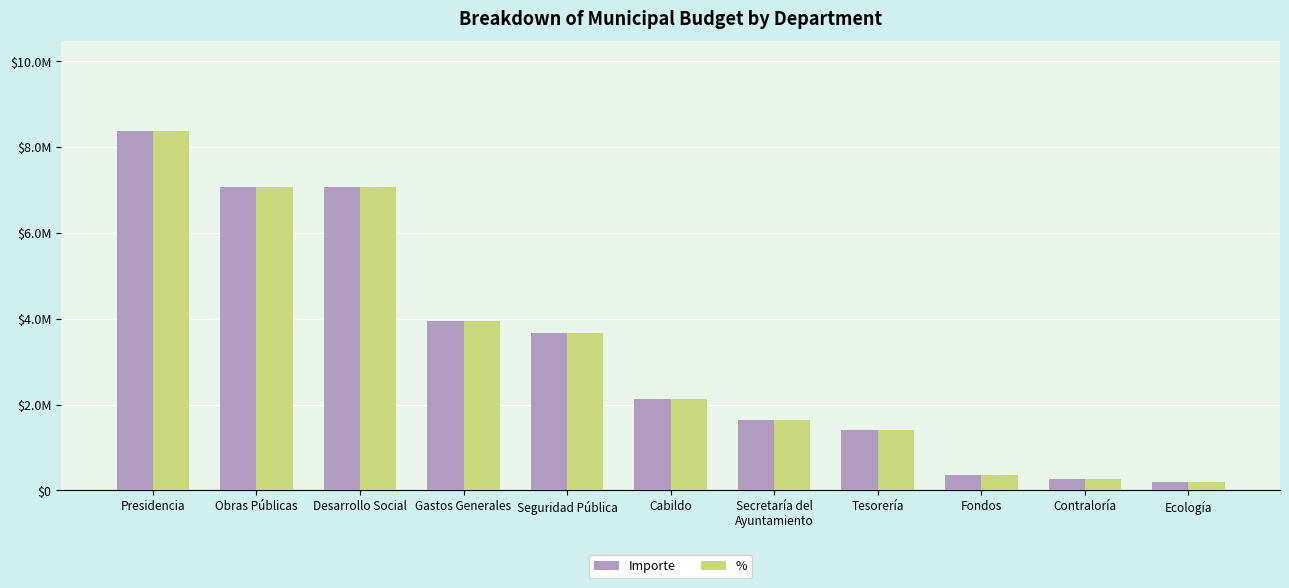

What is the sum of all % values?

36101069.9